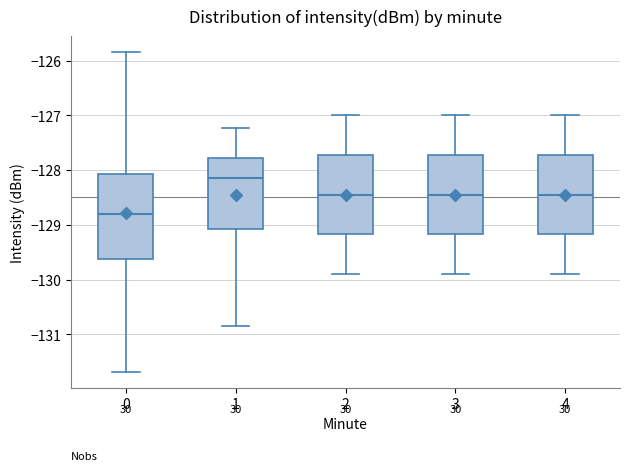

Reading left to right, read every box against the y-axis: the position of its median line, the range the box covers, and the ends of its whiskers. The values are not printed on the chart, so give them approximately, as read against the axis.

0: median -128.8, box -129.6 to -128.1, whiskers -131.7 to -125.8
1: median -128.1, box -129.1 to -127.8, whiskers -130.9 to -127.2
2: median -128.4, box -129.2 to -127.7, whiskers -129.9 to -127.0
3: median -128.4, box -129.2 to -127.7, whiskers -129.9 to -127.0
4: median -128.4, box -129.2 to -127.7, whiskers -129.9 to -127.0